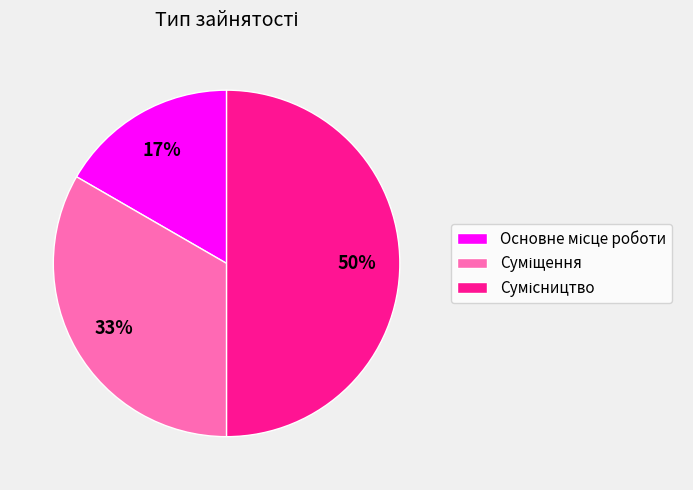

To the nearest percent, what is the difference between the largest and smallest slice percentages?

33%